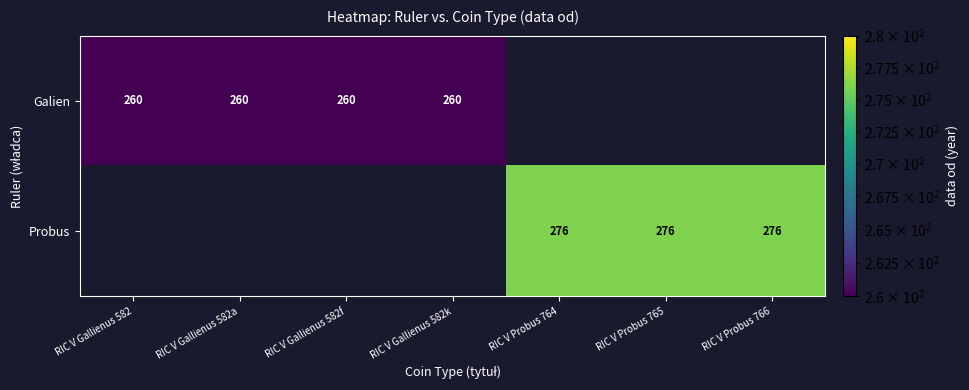

Is the value of Galien at RIC V Gallienus 582a greater than the value of Probus at RIC V Probus 765?

No